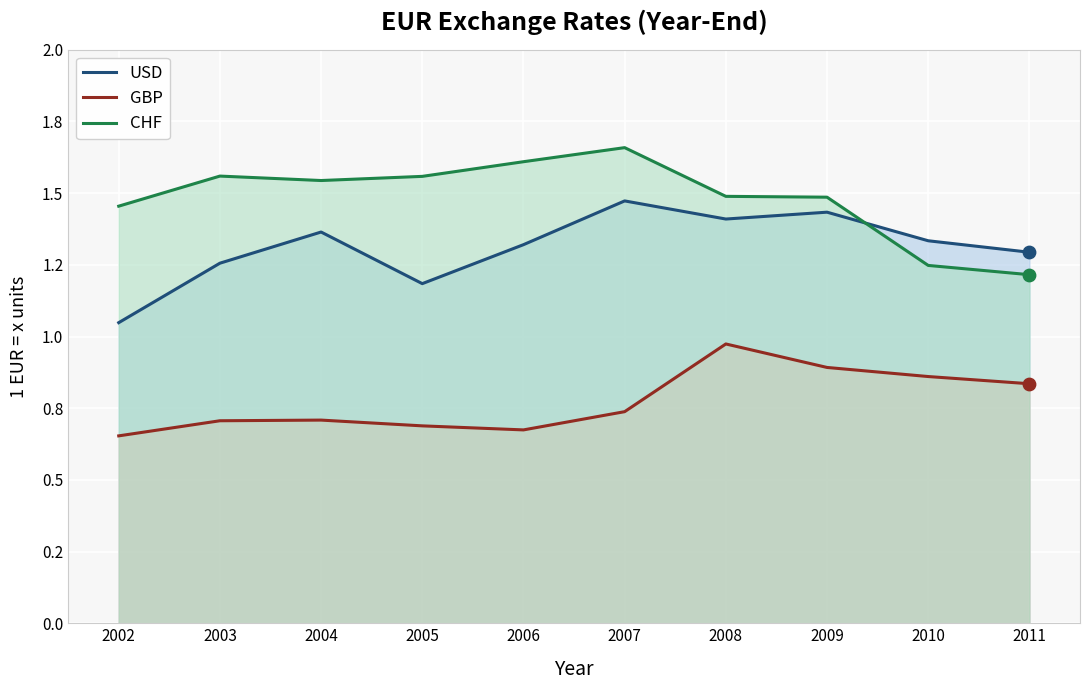

At which category is the sum across all series the highest?

2008